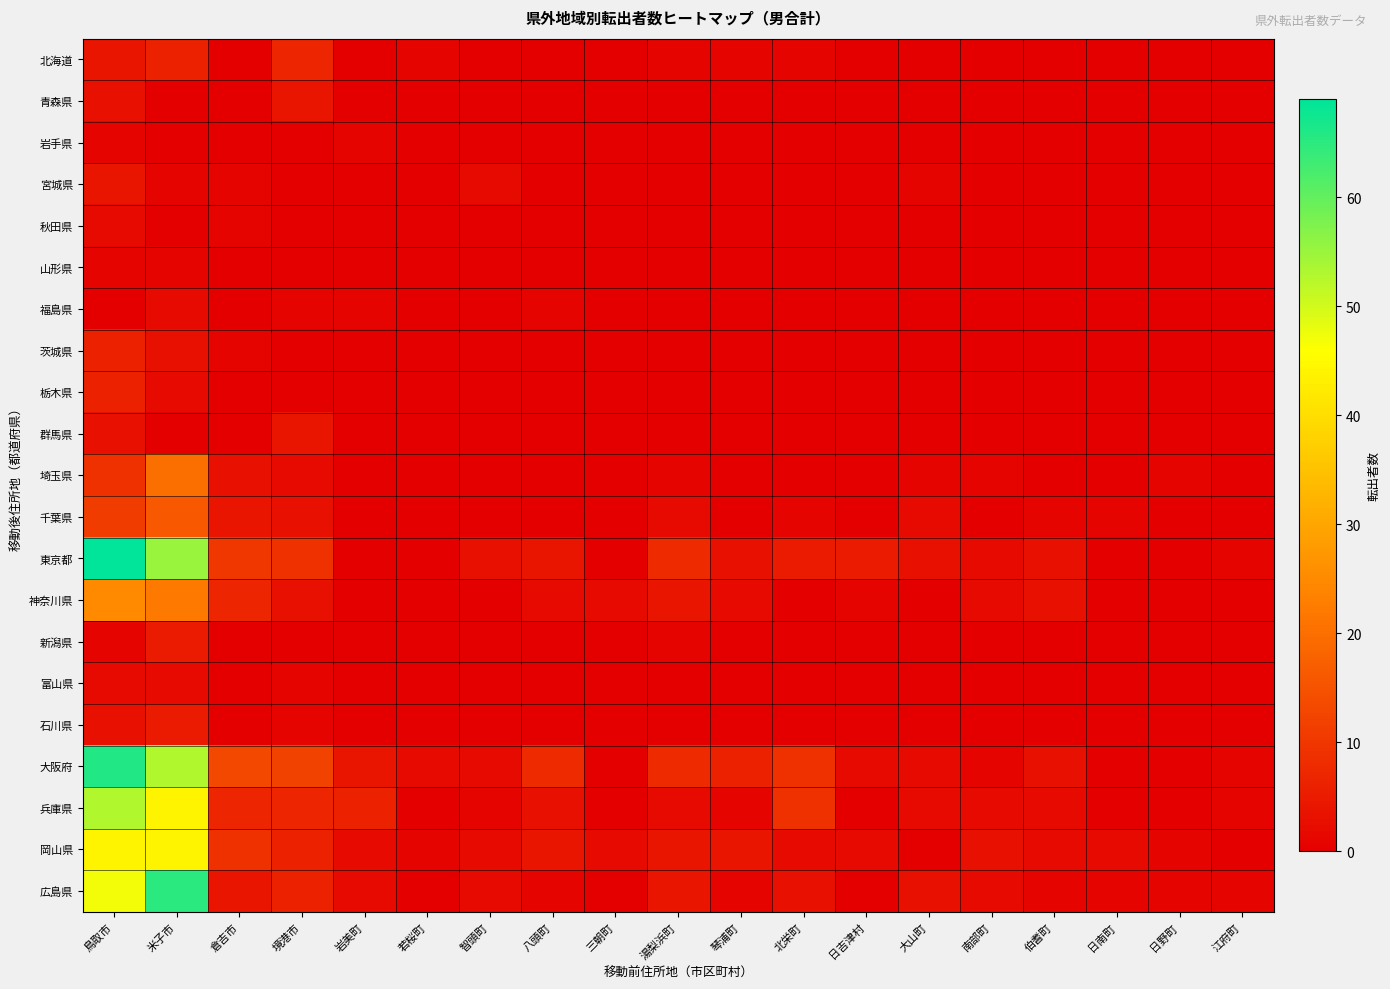

Which series has the largest total across all categories?

大阪府